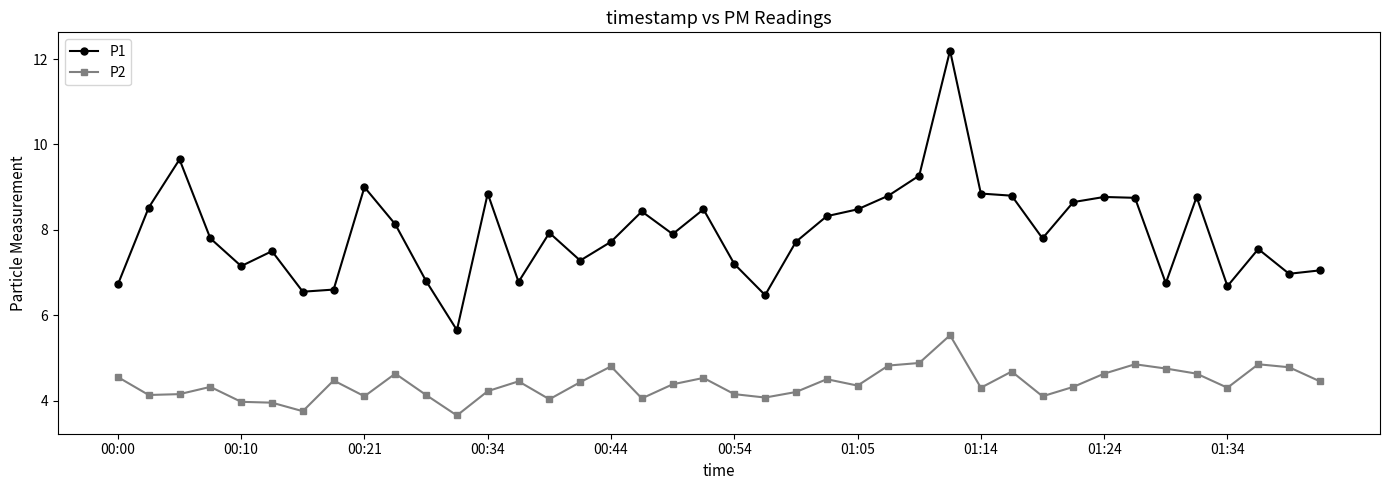

Which series has the largest range (max minus min)?

P1